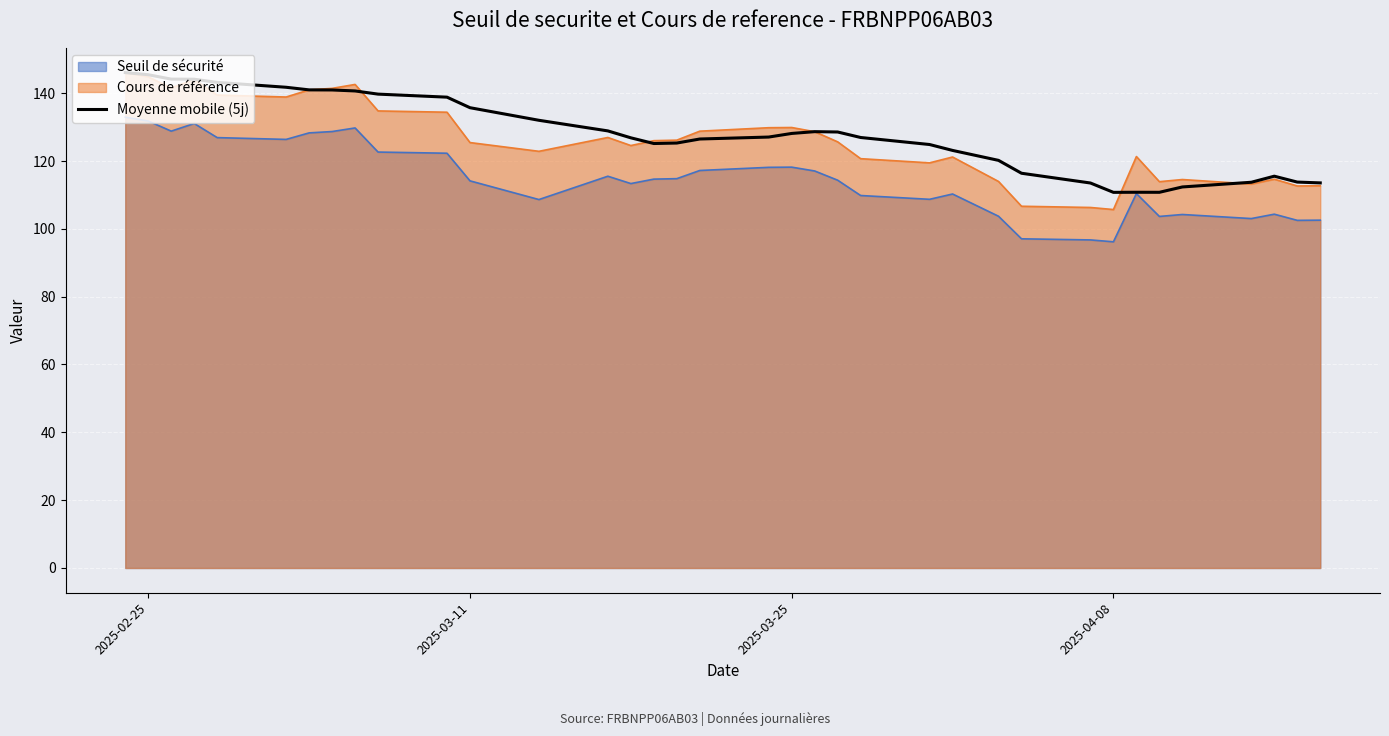

Does the chart display data point markers on the line(s)?

No